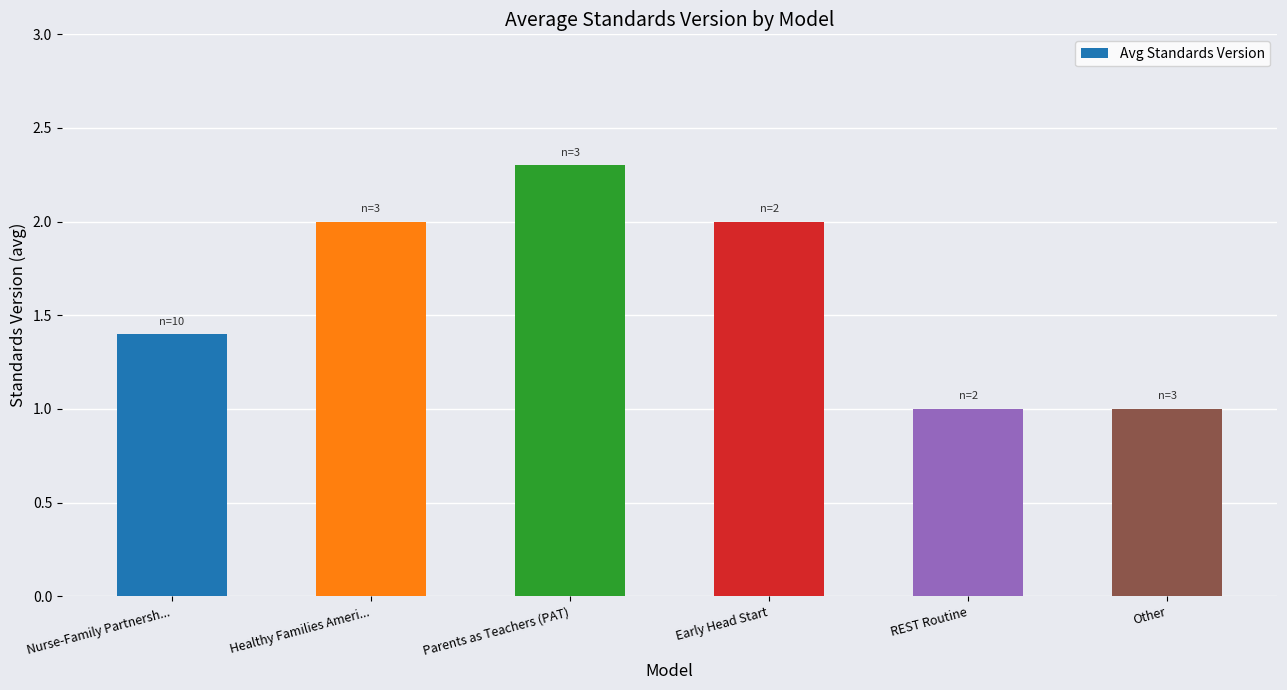

What is the change in value from Healthy Families Ameri... to Other?

-1.0